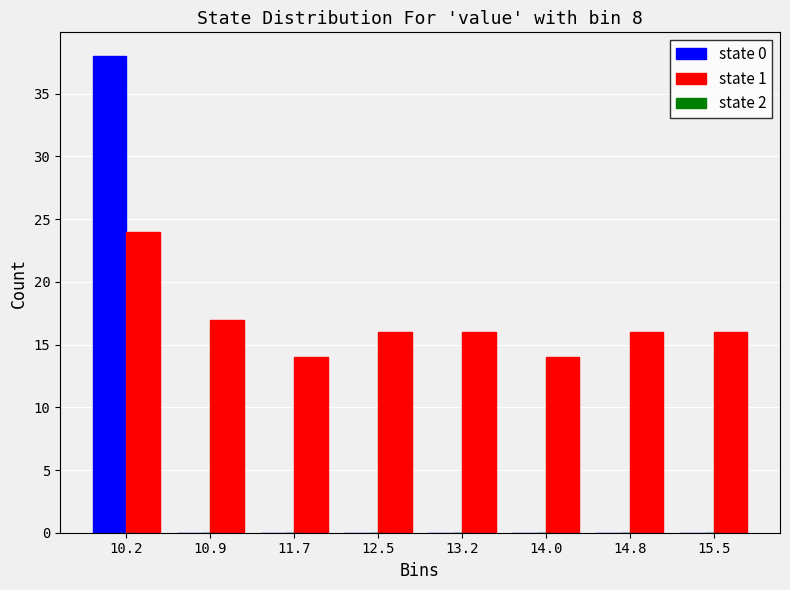

Reading left to right, transcribe this chart: for each range on the x-axis, give the height of each series' bar. Neither the bar edges nor the heights are printed on the chart, so give them approximately, as read against the axes.

9.8 to 10.6: state 0=38	state 1=24
10.6 to 11.3: state 0=0	state 1=17
11.3 to 12.1: state 0=0	state 1=14
12.1 to 12.9: state 0=0	state 1=16
12.9 to 13.6: state 0=0	state 1=16
13.6 to 14.4: state 0=0	state 1=14
14.4 to 15.1: state 0=0	state 1=16
15.1 to 15.9: state 0=0	state 1=16